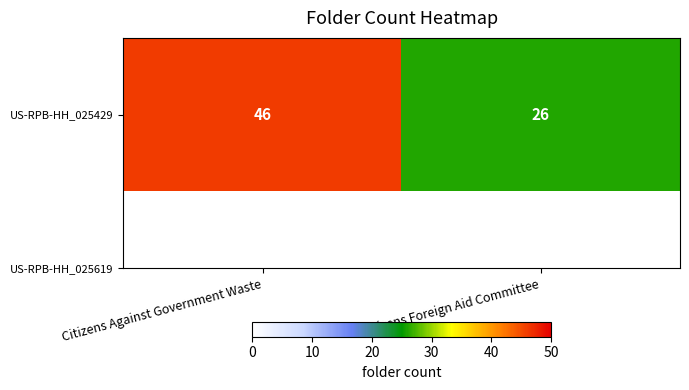

Rank the categories by value from highest to lowest.

Citizens Against Government Waste, Citizens Foreign Aid Committee